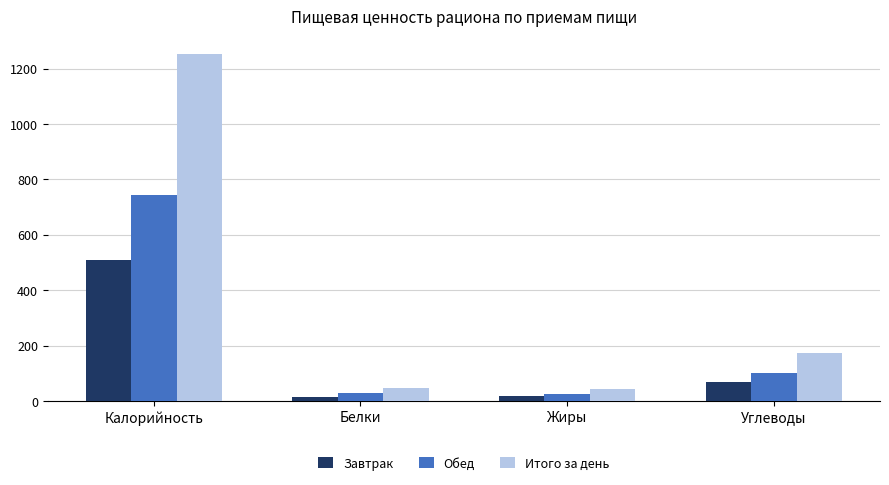

Which series has the widest spread of values?

Итого за день